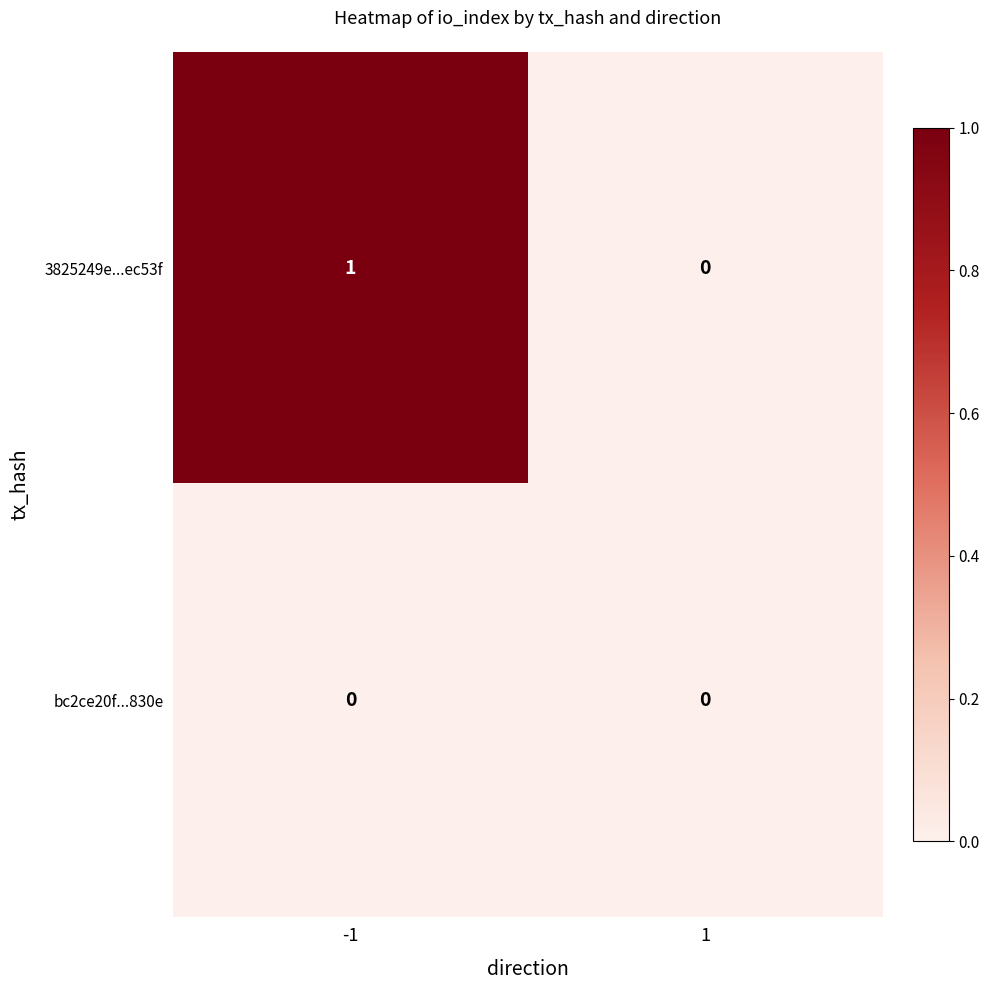

Which series changed the most between -1 and 1?

3825249e...ec53f